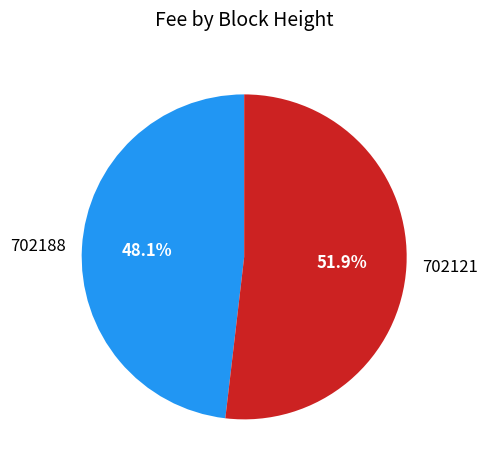

What is the majority slice?

702121